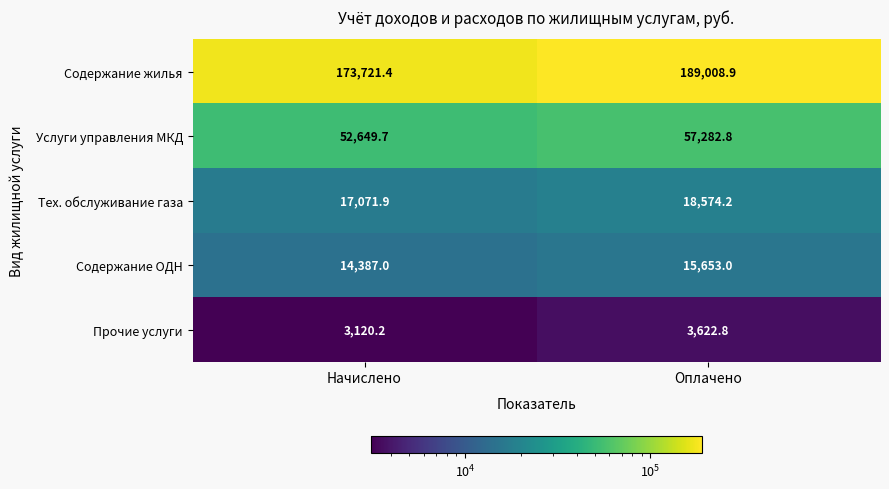

Reading left to right, extract all data points from this chart.

Содержание жилья: 173721.4	189008.9
Услуги управления МКД: 52649.7	57282.8
Тех. обслуживание газа: 17071.9	18574.2
Содержание ОДН: 14387.0	15653.0
Прочие услуги: 3120.2	3622.8